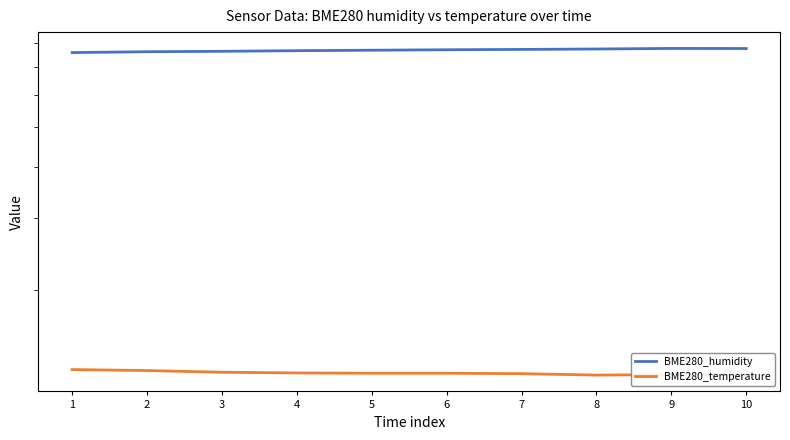

What are all the series names shown in the legend?

BME280_humidity, BME280_temperature